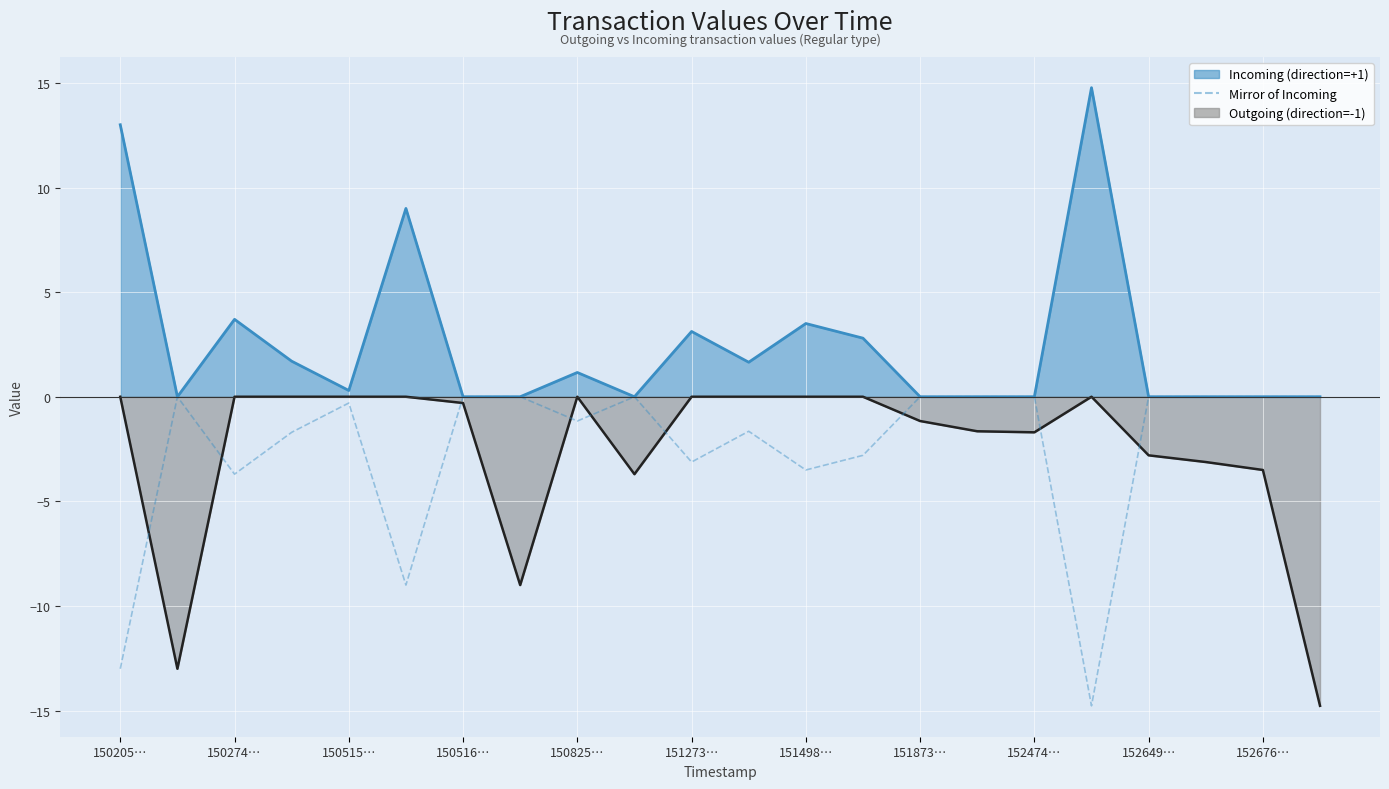

Between 150825… and 13, which is larger?

150825…